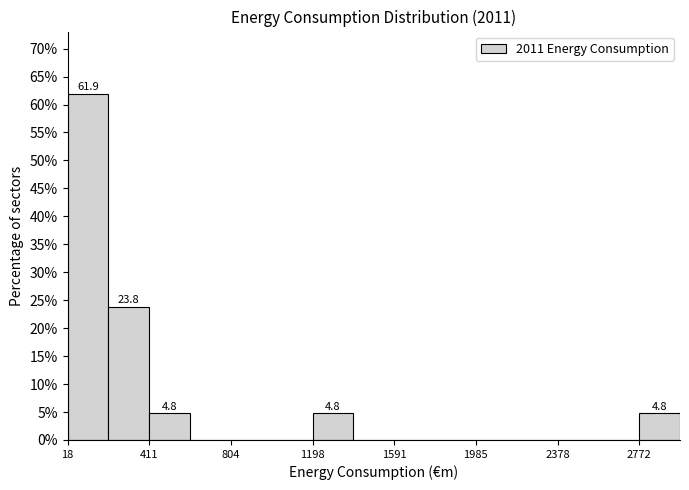

Around what value on the x-axis is the tallest bar? Give the approximate position of its centre, as read against the axis.

100